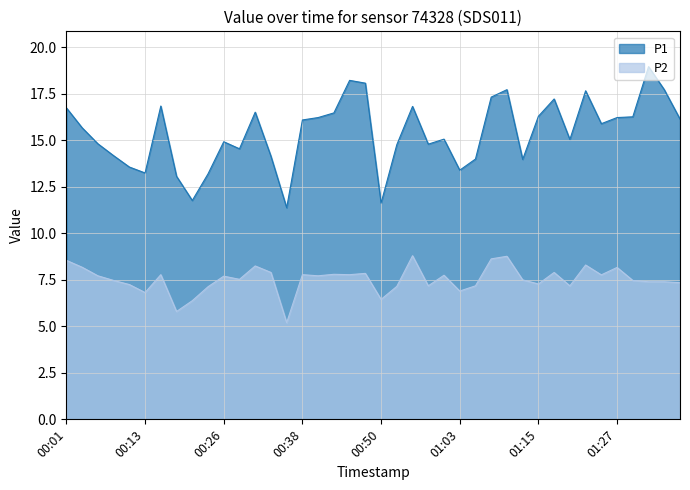

Reading left to right, list all the values displayed in this chart.

P1: 16.8	15.7	14.8	14.2	13.6	13.2	16.9	13.1	11.8	13.2	14.9	14.6	16.5	14.2	11.4	16.1	16.2	16.5	18.2	18.1	11.6	14.8	16.8	14.8	15.1	13.4	14.0	17.3	17.7	14.0	16.3	17.2	15.1	17.7	15.9	16.2	16.3	19.0	17.7	16.1
P2: 8.6	8.2	7.7	7.5	7.2	6.8	7.8	5.8	6.4	7.1	7.7	7.5	8.2	7.9	5.2	7.8	7.7	7.8	7.8	7.8	6.5	7.2	8.8	7.2	7.8	6.9	7.2	8.6	8.8	7.5	7.3	7.9	7.2	8.3	7.8	8.2	7.5	7.4	7.4	7.3